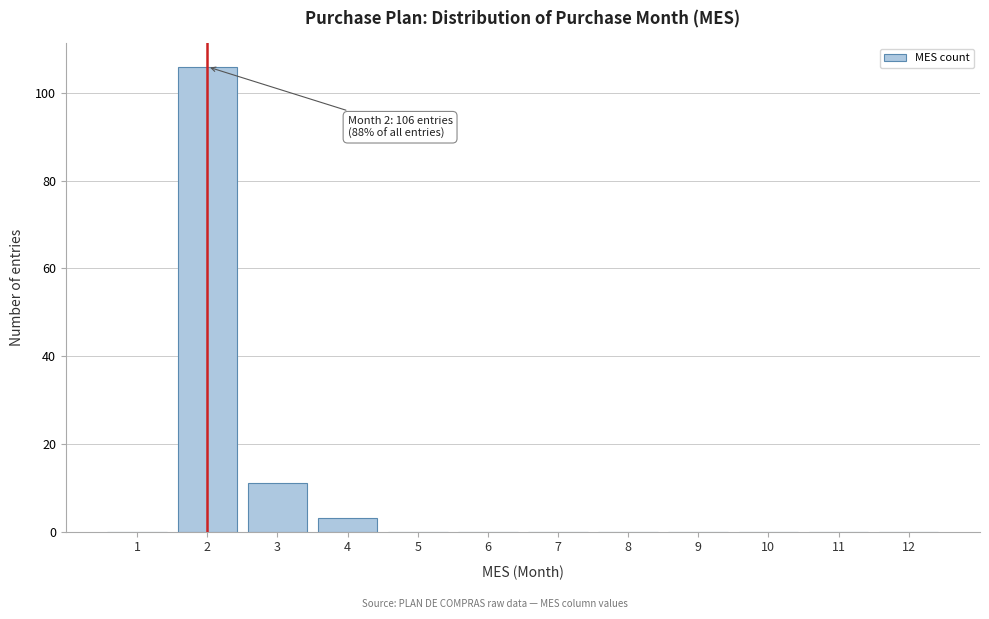

Over which range of the x-axis is the bar tallest?

1.5 to 2.5